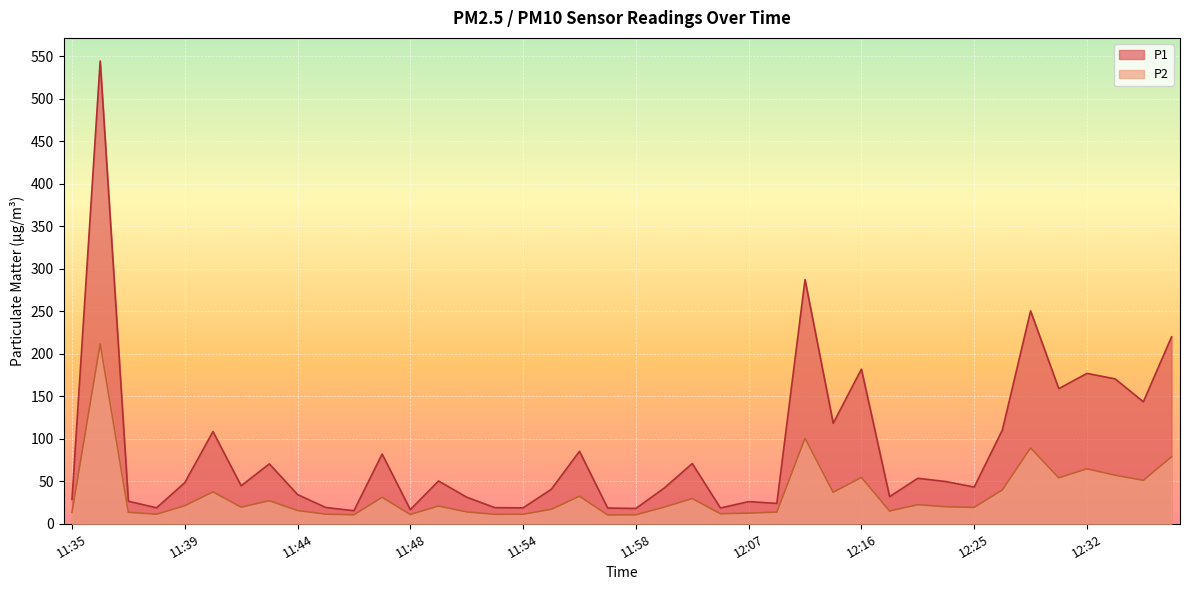

Which series changed the most between 11:50 and 12:38?

P1